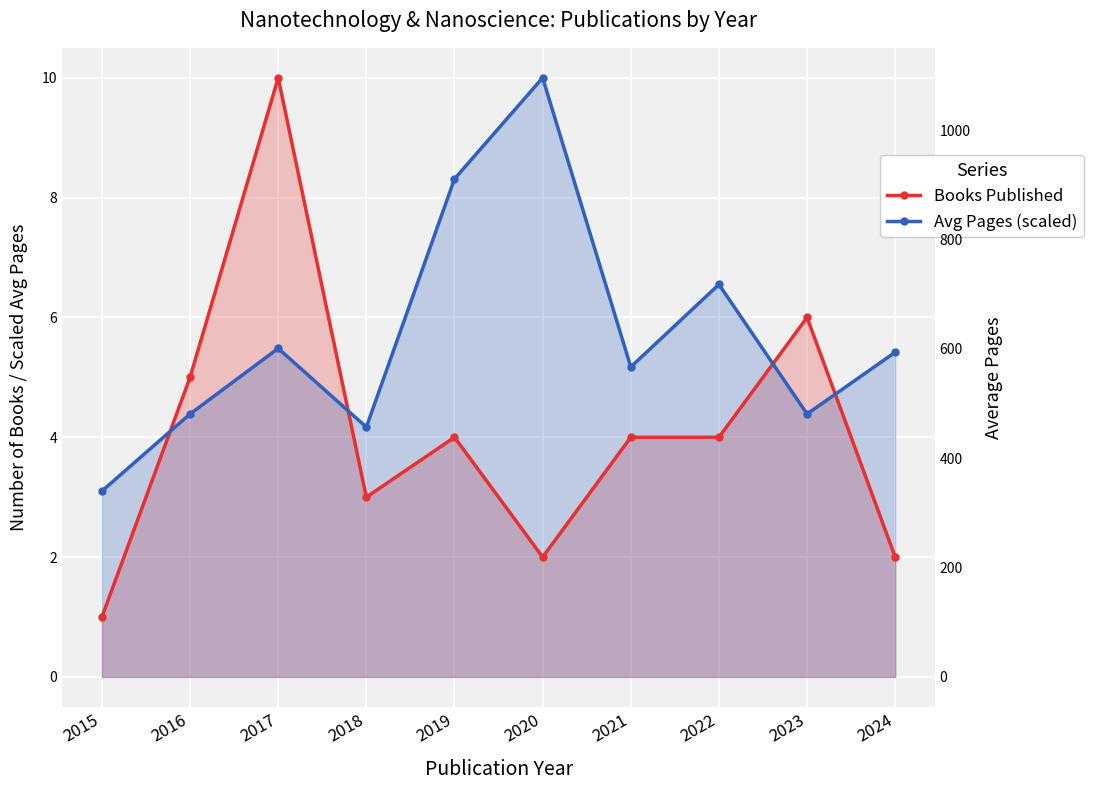

List the series in order of their overall mean, highest first.

Avg Pages (scaled), Books Published